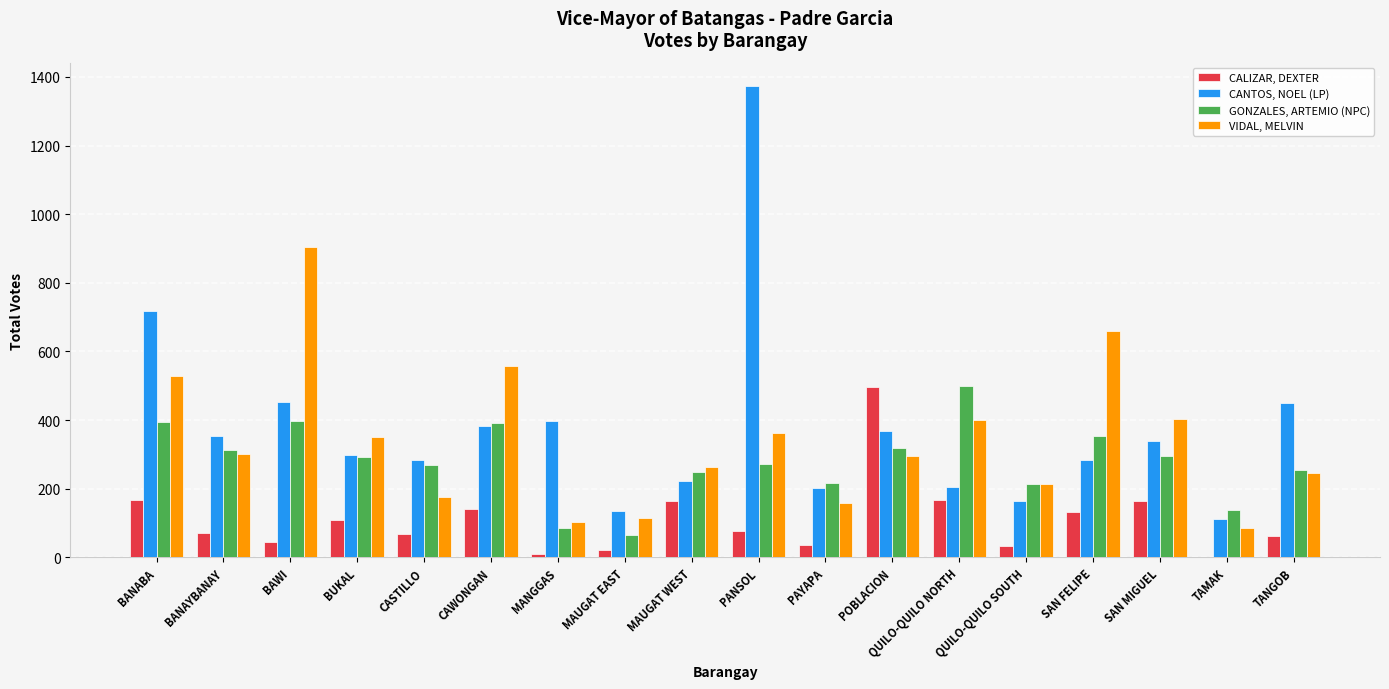

How many groups of bars are there?

18